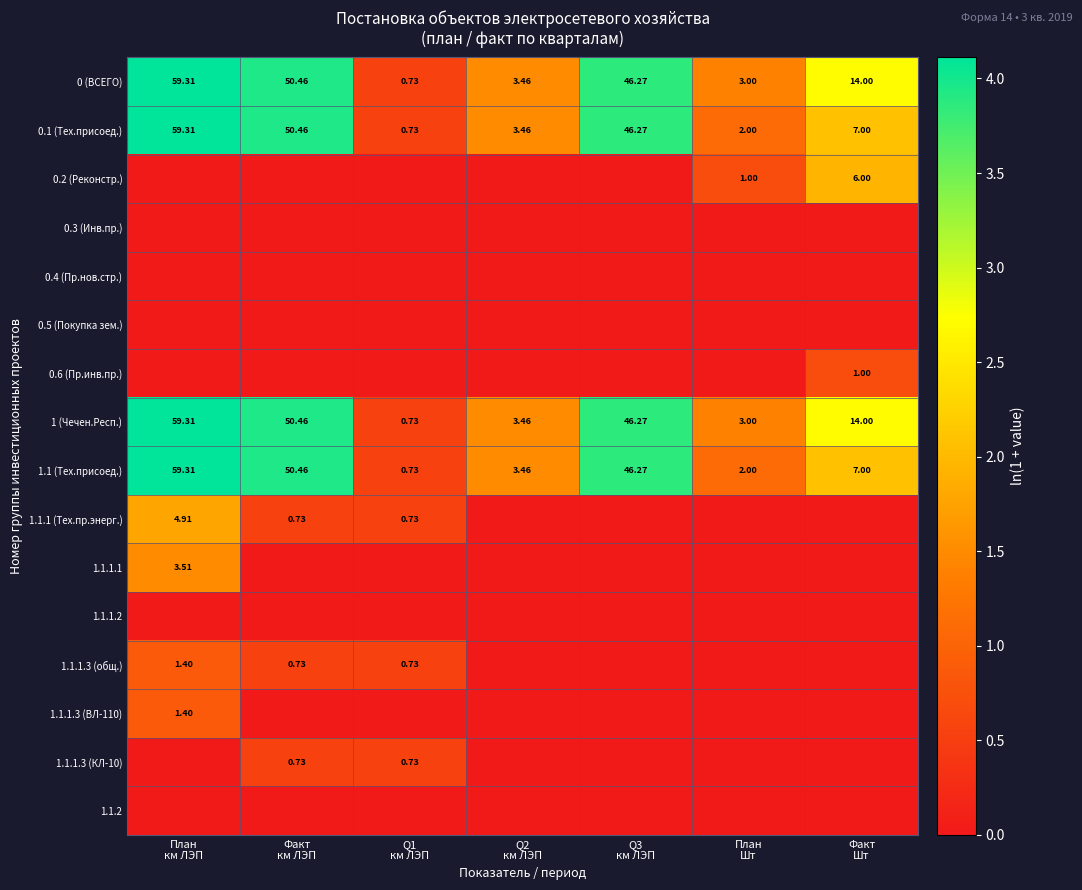

Between План
км ЛЭП and Q1
км ЛЭП, which is larger?

План
км ЛЭП